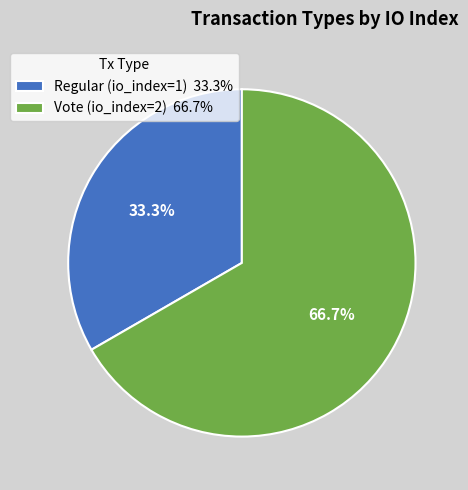

To the nearest percent, what is the average slice percentage?

50%